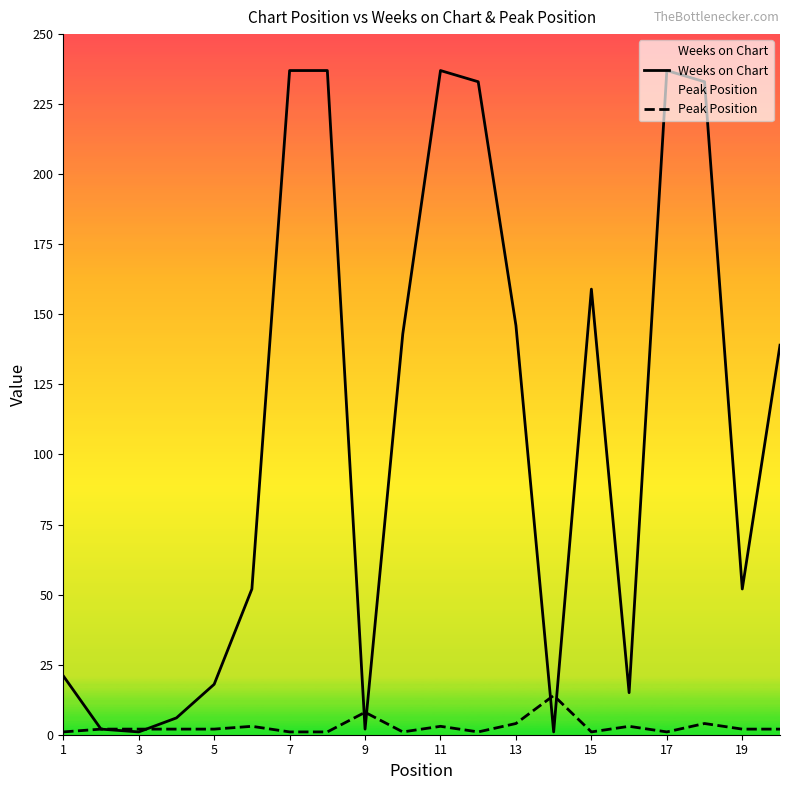

Which series has the largest range (max minus min)?

Weeks on Chart